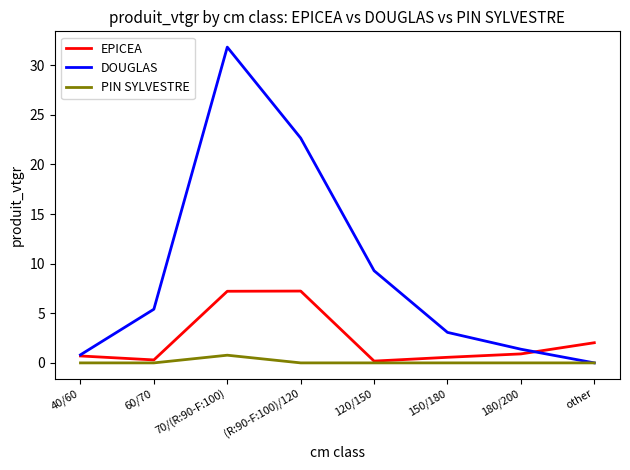

How many lines are shown in the chart?

3